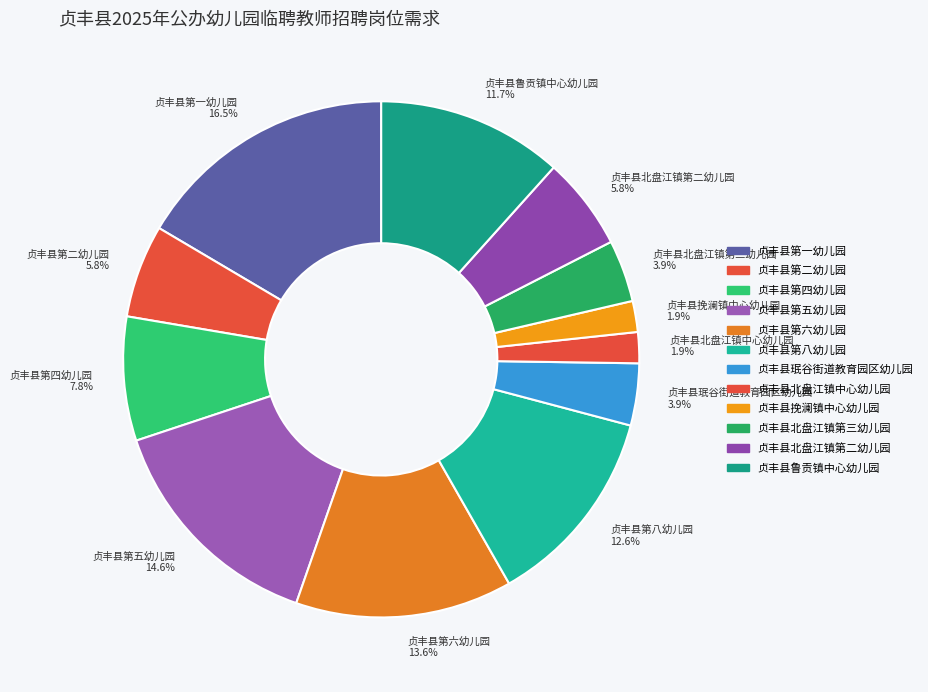

To the nearest percent, what is the difference between the largest and smallest slice percentages?

15%